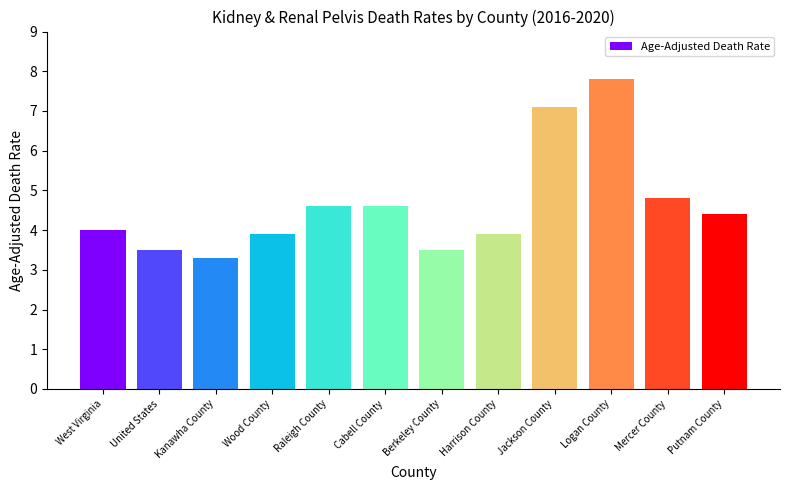

What is the label of the 6th bar from the left?

Cabell County